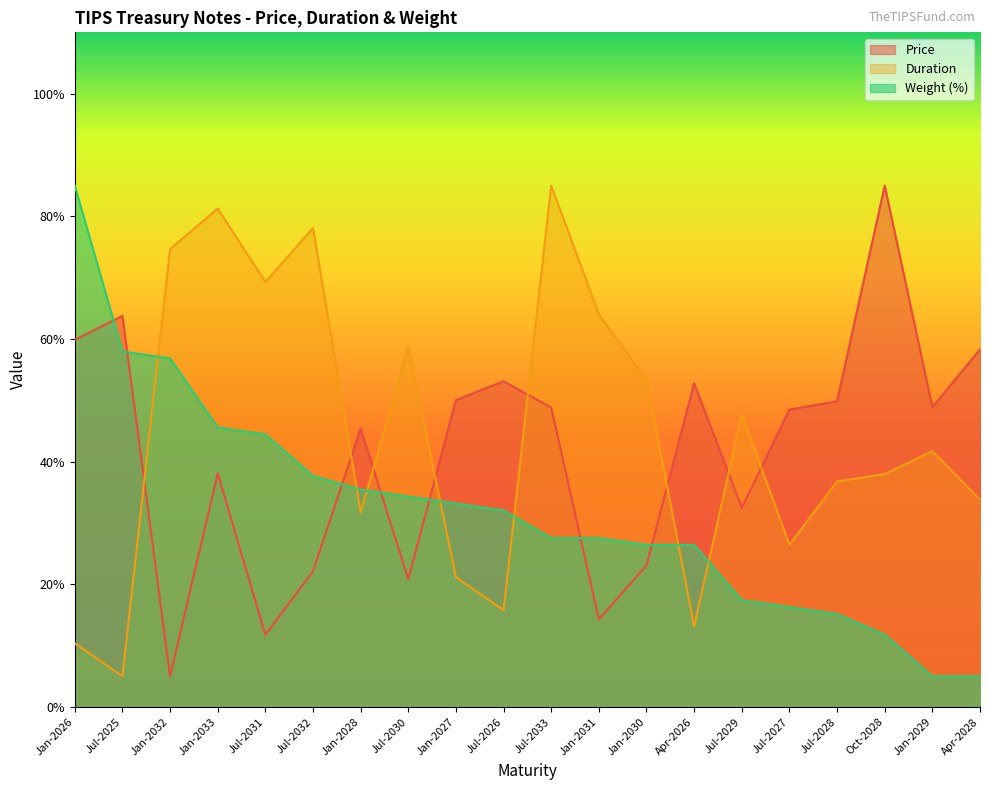

Reading left to right, what are all the values shown in this chart?

Price: Jan-2026=59.9	Jul-2025=63.8	Jan-2032=5.0	Jan-2033=38.1	Jul-2031=11.8	Jul-2032=22.1	Jan-2028=45.4	Jul-2030=20.8	Jan-2027=50.0	Jul-2026=53.1	Jul-2033=48.8	Jan-2031=14.3	Jan-2030=23.1	Apr-2026=52.8	Jul-2029=32.5	Jul-2027=48.5	Jul-2028=49.8	Oct-2028=85.0	Jan-2029=48.9	Apr-2028=58.3
Duration: Jan-2026=10.4	Jul-2025=5.0	Jan-2032=74.7	Jan-2033=81.3	Jul-2031=69.3	Jul-2032=78.1	Jan-2028=31.7	Jul-2030=58.6	Jan-2027=21.2	Jul-2026=15.8	Jul-2033=85.0	Jan-2031=64.0	Jan-2030=53.4	Apr-2026=13.1	Jul-2029=47.7	Jul-2027=26.4	Jul-2028=36.8	Oct-2028=38.0	Jan-2029=41.7	Apr-2028=33.8
Weight (%): Jan-2026=85.0	Jul-2025=58.0	Jan-2032=56.8	Jan-2033=45.6	Jul-2031=44.4	Jul-2032=37.7	Jan-2028=35.4	Jul-2030=34.3	Jan-2027=33.2	Jul-2026=32.0	Jul-2033=27.5	Jan-2031=27.5	Jan-2030=26.4	Apr-2026=26.4	Jul-2029=17.4	Jul-2027=16.3	Jul-2028=15.1	Oct-2028=11.8	Jan-2029=5.0	Apr-2028=5.0